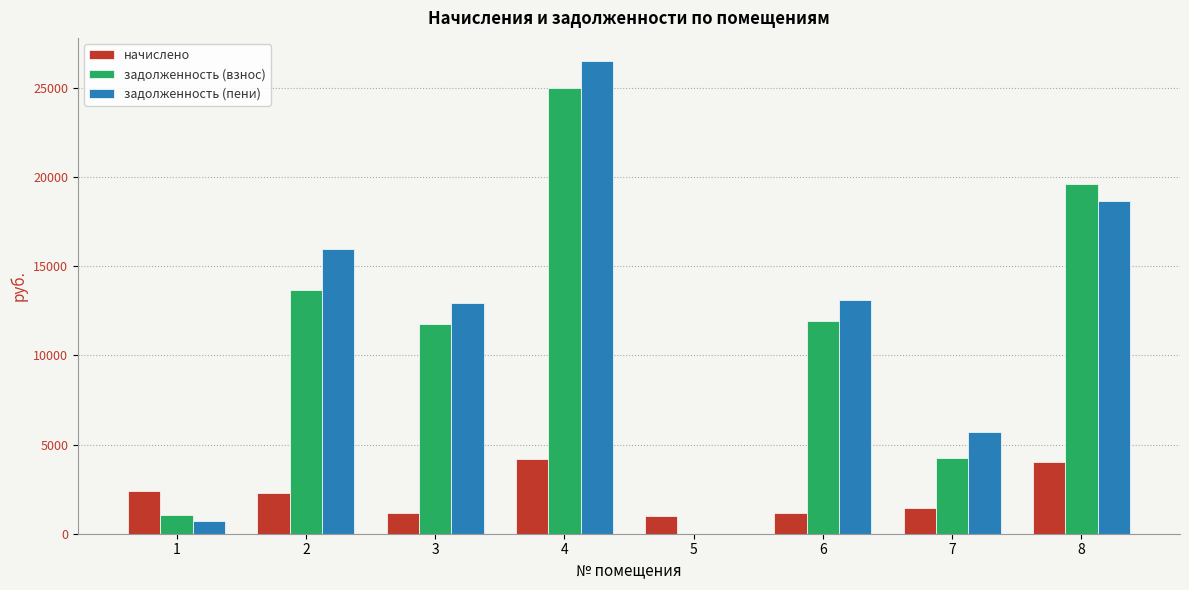

The начислено series shows 1754.4 at 4. True or false?

False